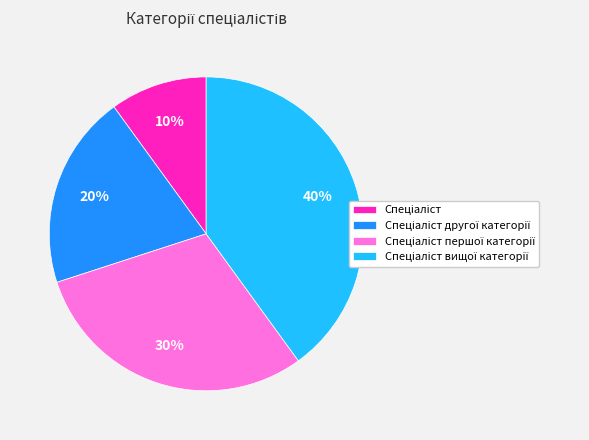

Is there any slice that represents more than half of the pie?

No